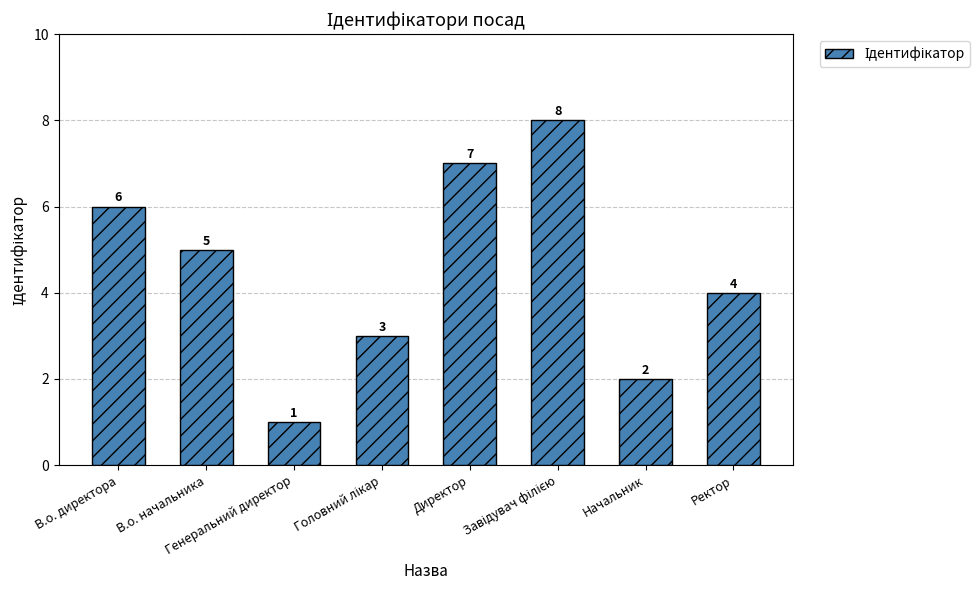

How many data points does each series have?

8